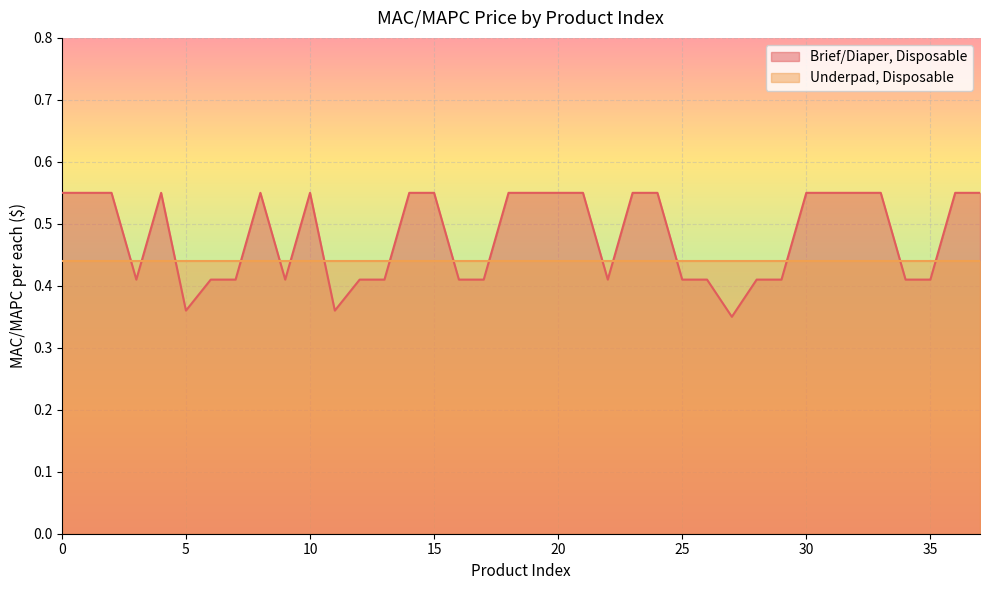

What is the average value?

0.5